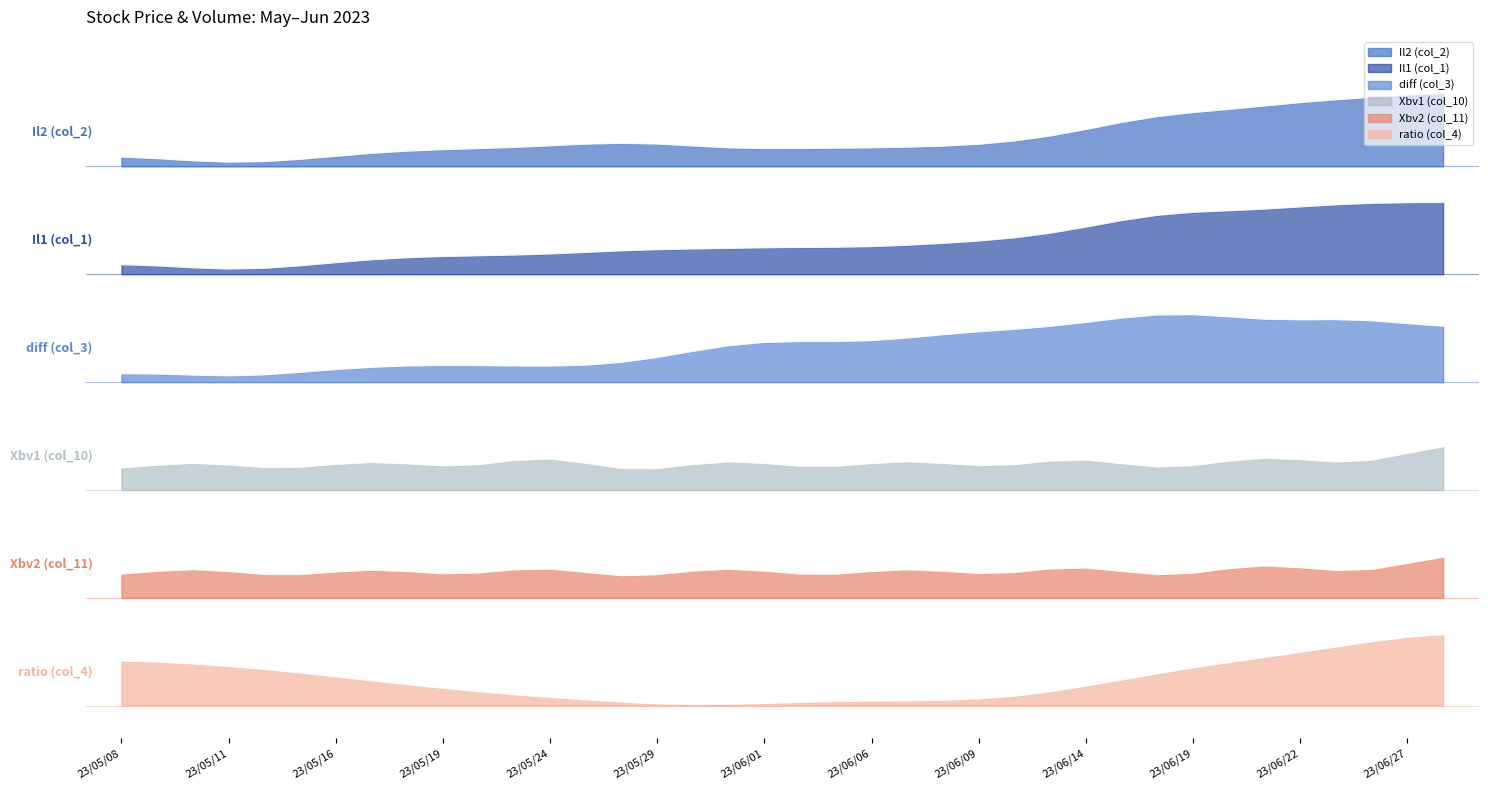

What is the difference between the maximum and minimum values in the ratio (col_4) series?

0.6